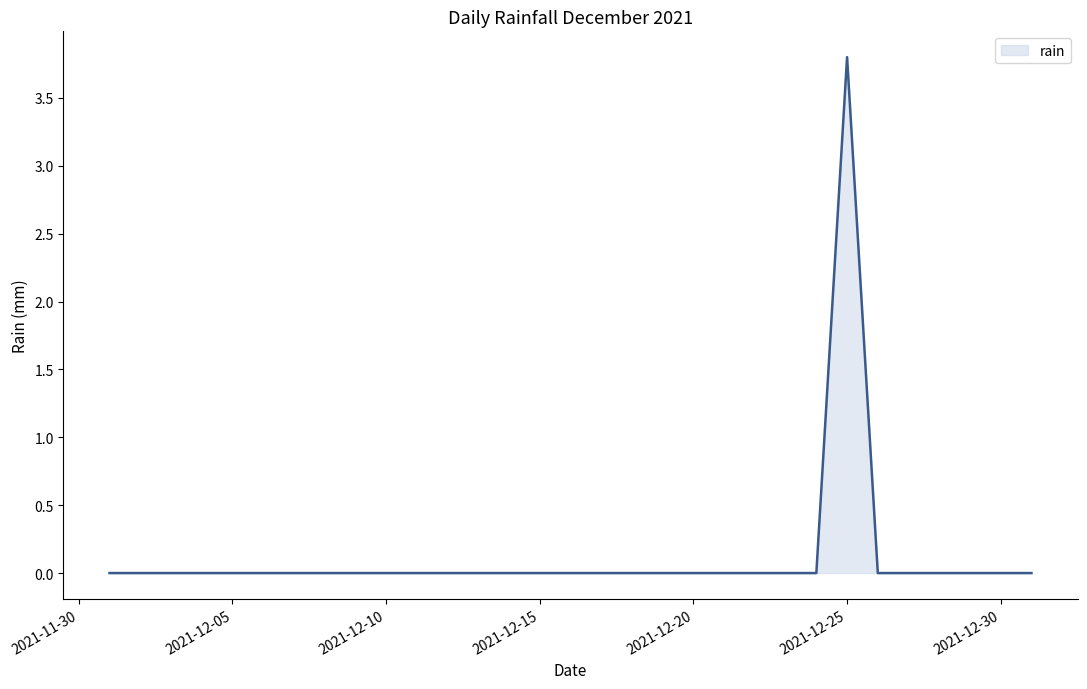

What is the maximum value shown in the chart?

3.8